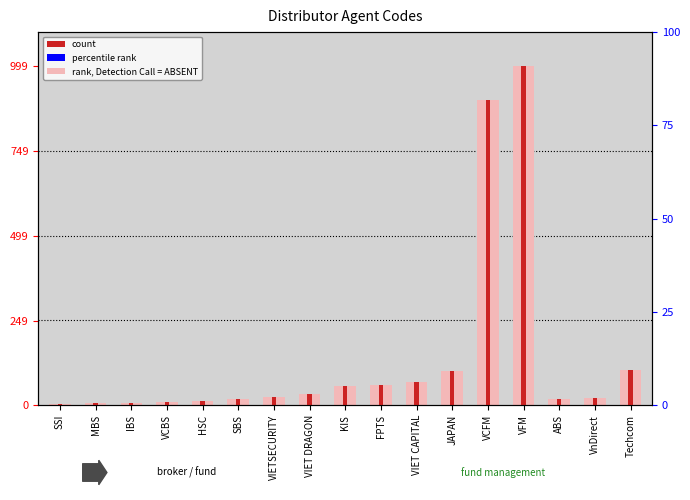

What is the difference between the Code (rank-style) values at HSC and VFM?

988